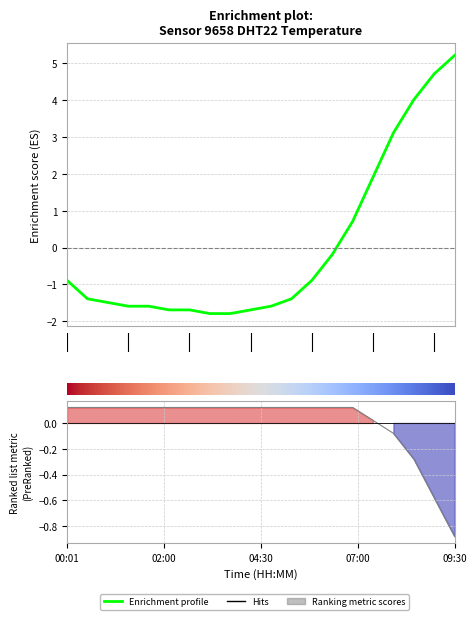

The value of humidity at 02:30 is 0.0. True or false?

False